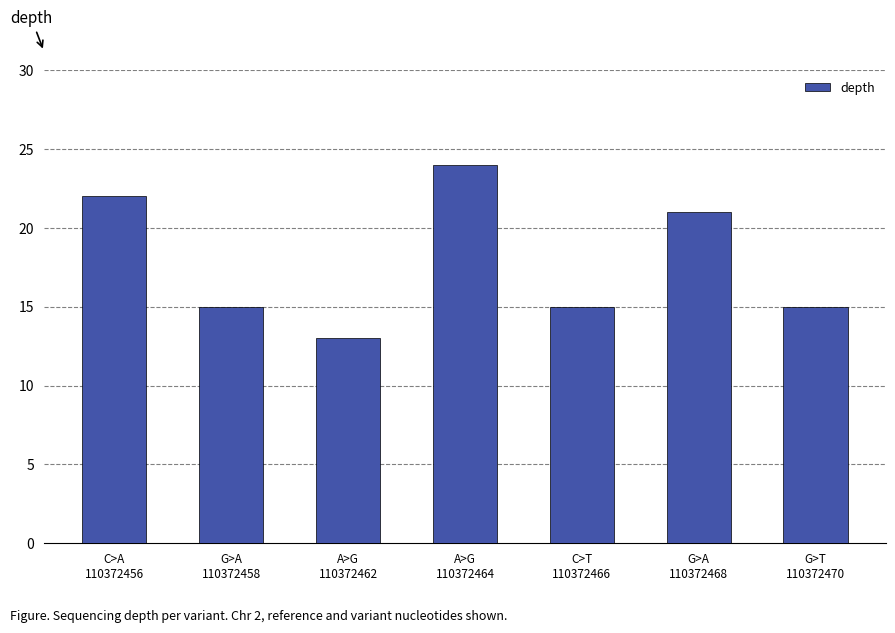

Reading right to left, transcribe all the data shown in this chart.

G>T
110372470=15	G>A
110372468=21	C>T
110372466=15	A>G
110372464=24	A>G
110372462=13	G>A
110372458=15	C>A
110372456=22